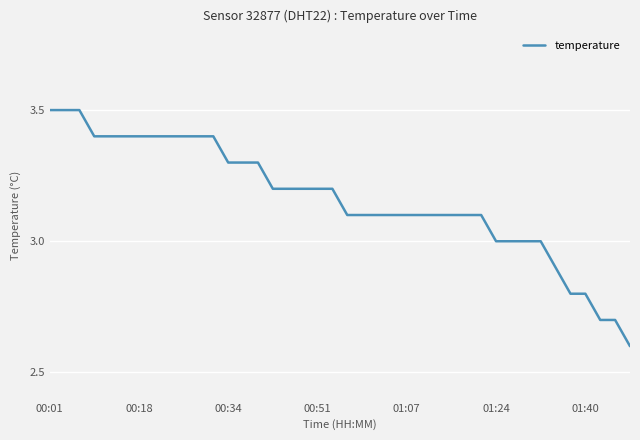

What is the maximum value shown in the chart?

3.5